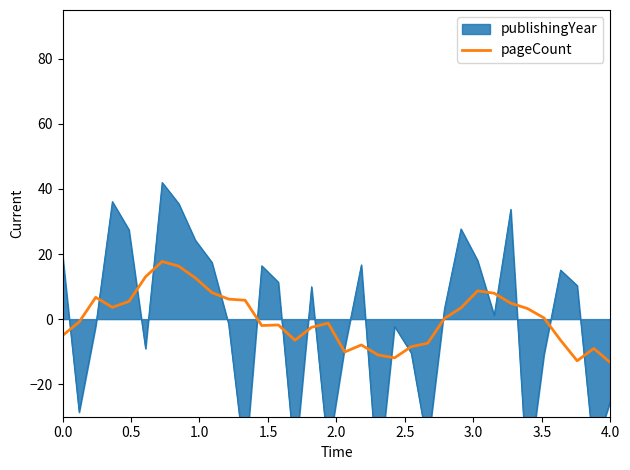

Does the chart display data point markers on the line(s)?

No